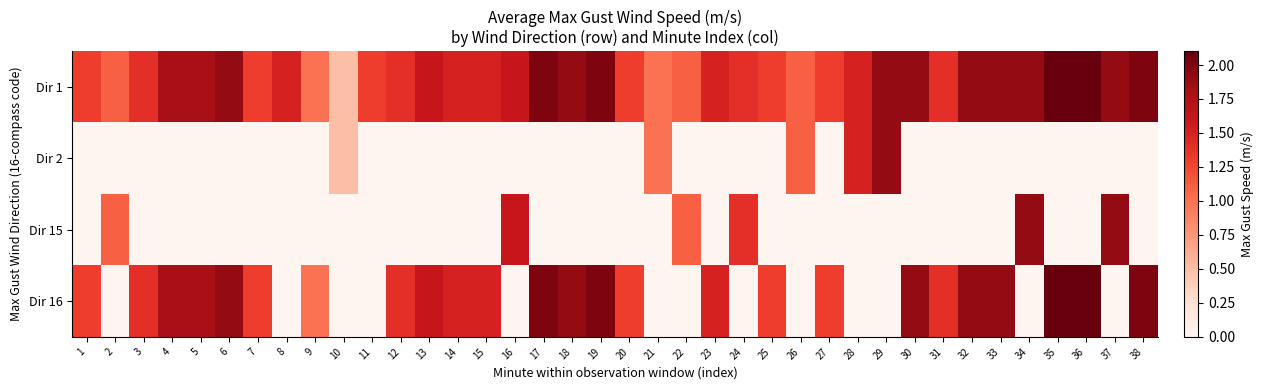

At which category is the sum across all series the highest?

35